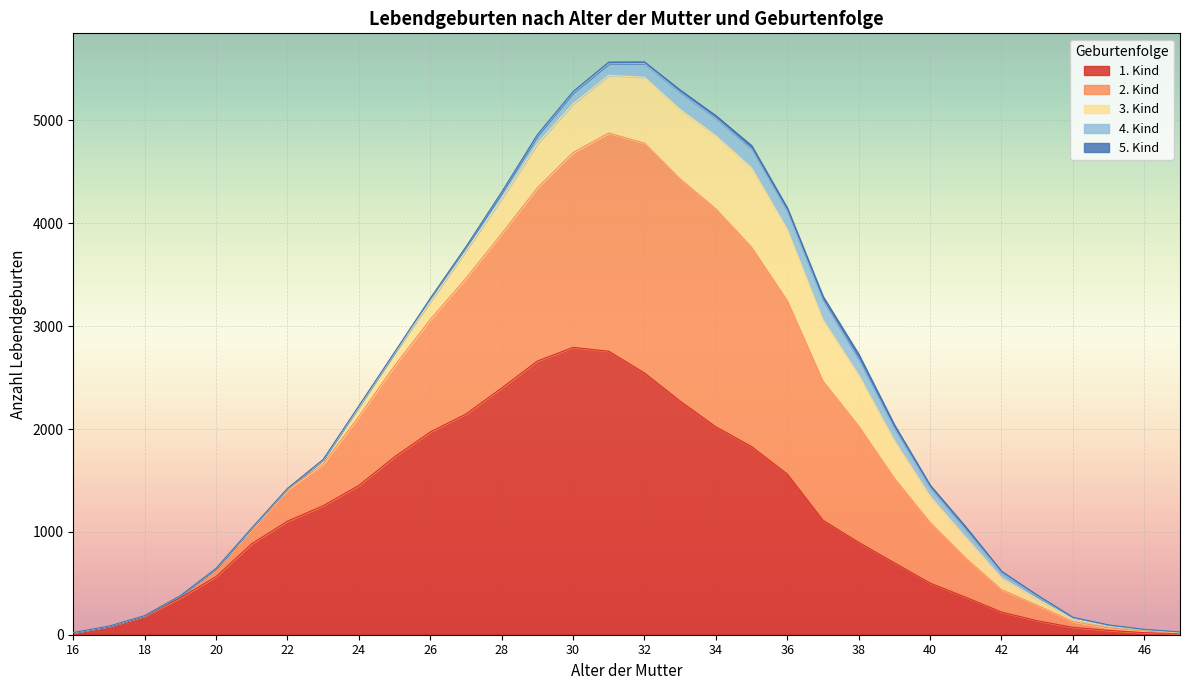

List the series in order of their peak value, highest first.

1. Kind, 2. Kind, 3. Kind, 4. Kind, 5. Kind